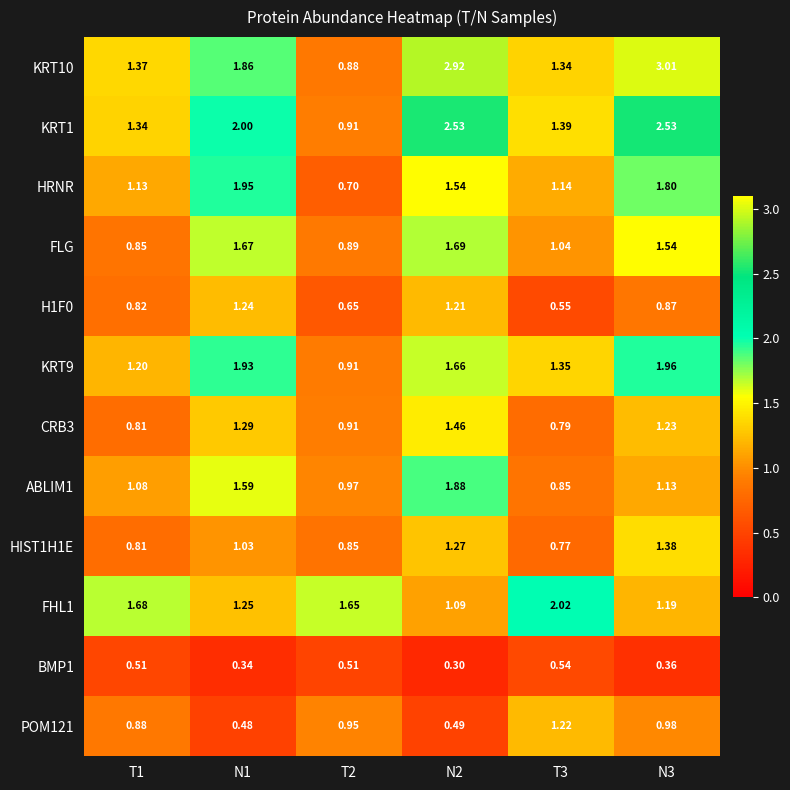

Which series changed the most between N1 and T2?

HRNR